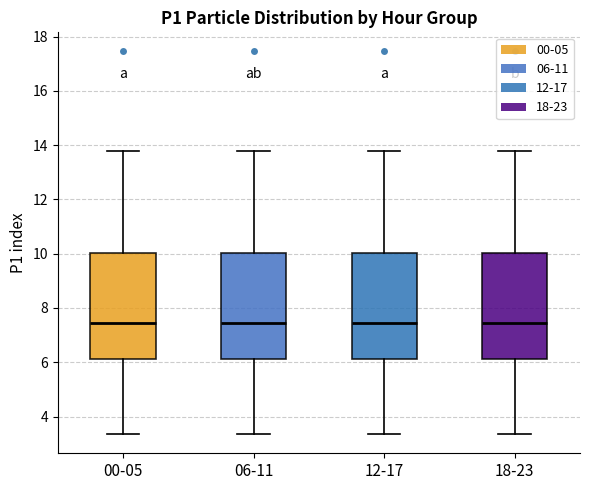

Reading left to right, read every box against the y-axis: the position of its median line, the range the box covers, and the ends of its whiskers. The values are not printed on the chart, so give them approximately, as read against the axis.

00-05: median 7.4, box 6.2 to 10.0, whiskers 3.4 to 13.8
06-11: median 7.4, box 6.2 to 10.0, whiskers 3.4 to 13.8
12-17: median 7.4, box 6.2 to 10.0, whiskers 3.4 to 13.8
18-23: median 7.4, box 6.2 to 10.0, whiskers 3.4 to 13.8